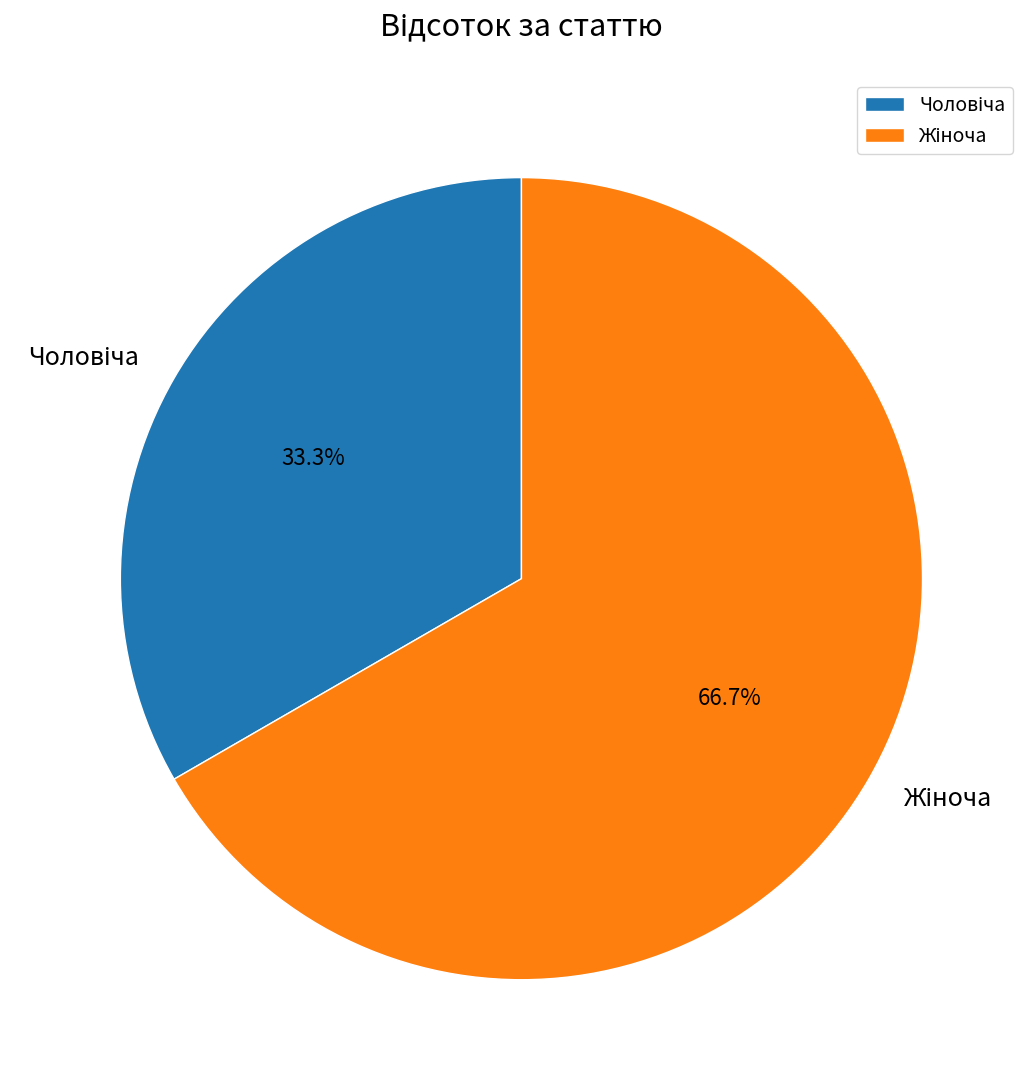

How many segments does this pie chart have?

2